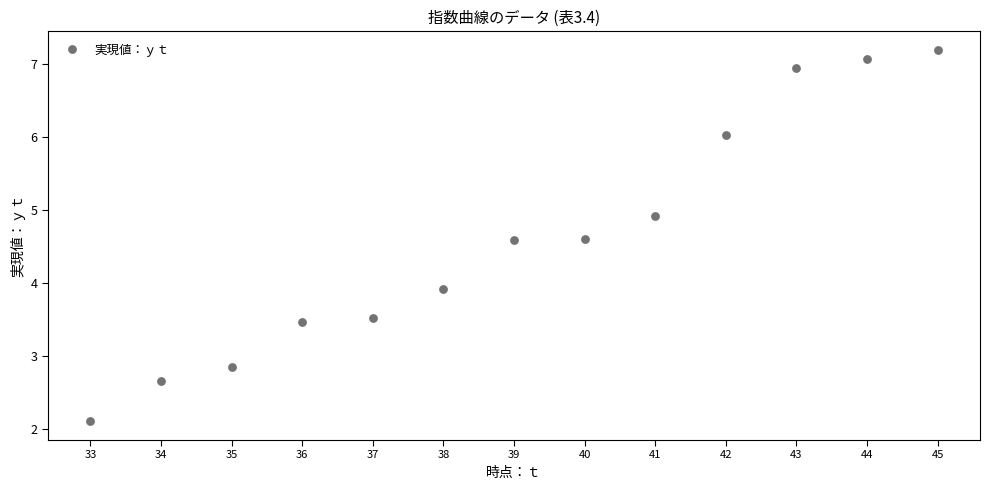

What is the range of Y values (max minus min)?

5.1